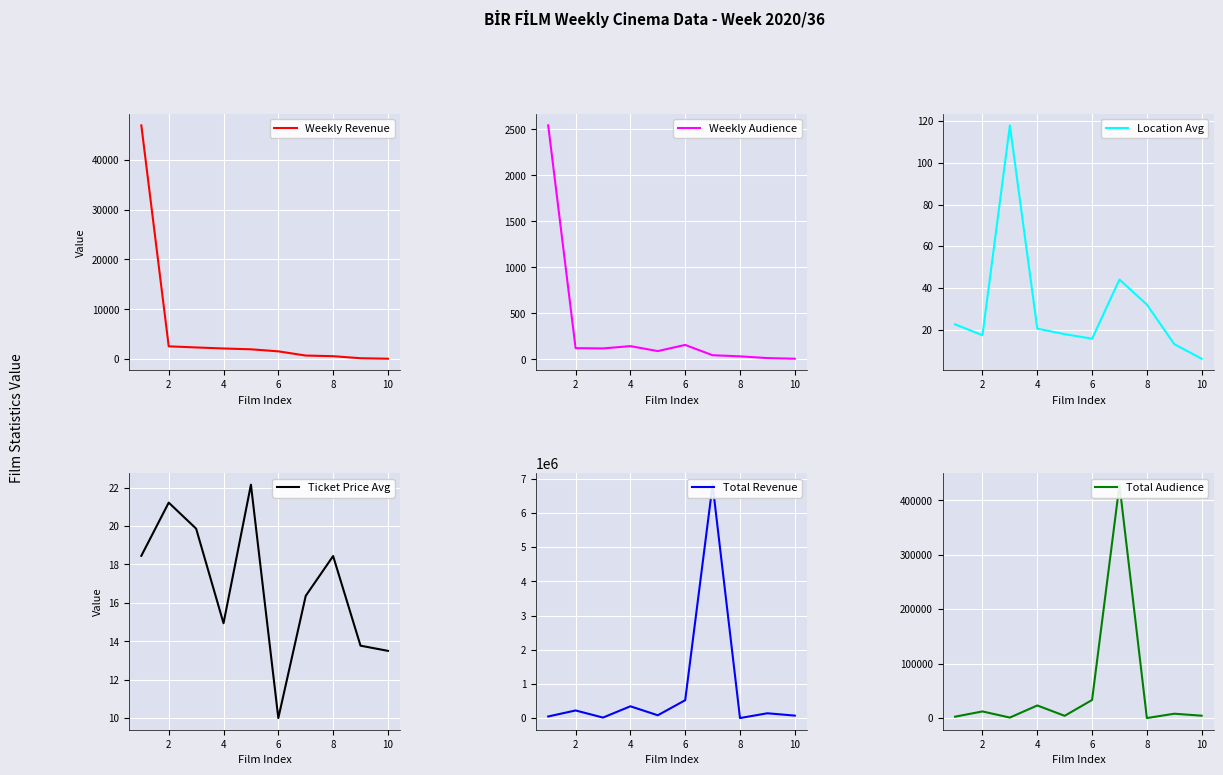

What are all the series names shown in the legend?

Weekly Revenue, Weekly Audience, Location Avg, Ticket Price Avg, Total Revenue, Total Audience